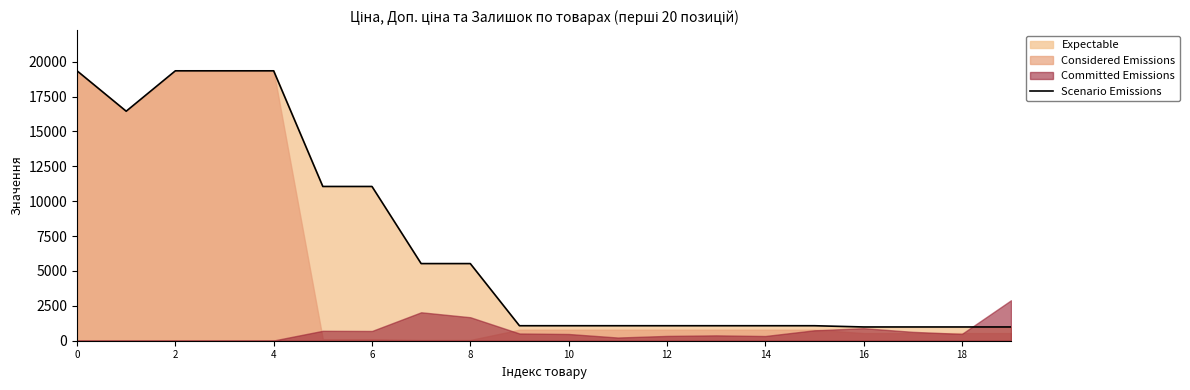

What is the label of the 18th point from the left?

17